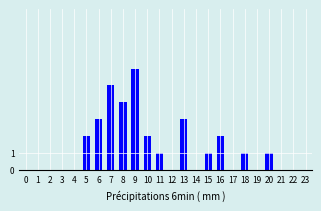

Reading right to left, list all the values displayed in this chart.

23=0	22=0	21=0	20=1	19=0	18=1	17=0	16=2	15=1	14=0	13=3	12=0	11=1	10=2	9=6	8=4	7=5	6=3	5=2	4=0	3=0	2=0	1=0	0=0